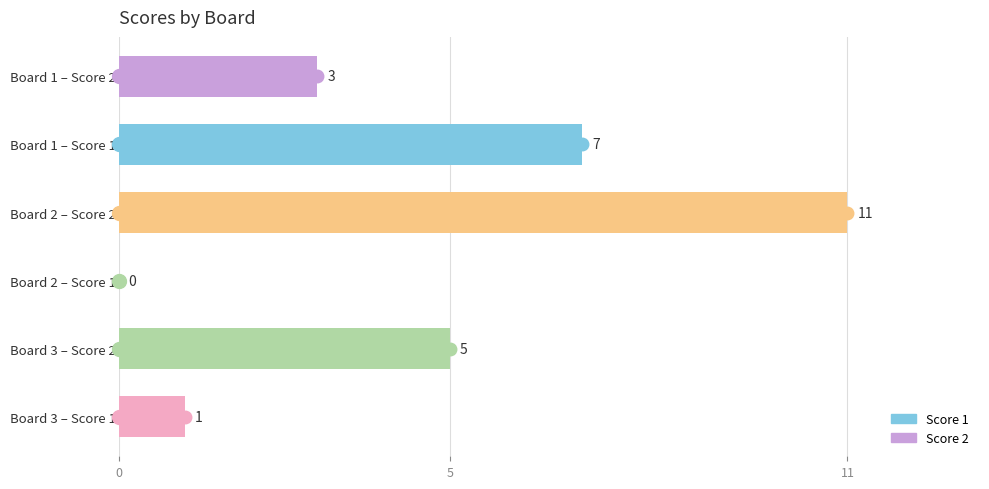

The chart shows a value of 3 at Board 1 – Score 2. True or false?

True